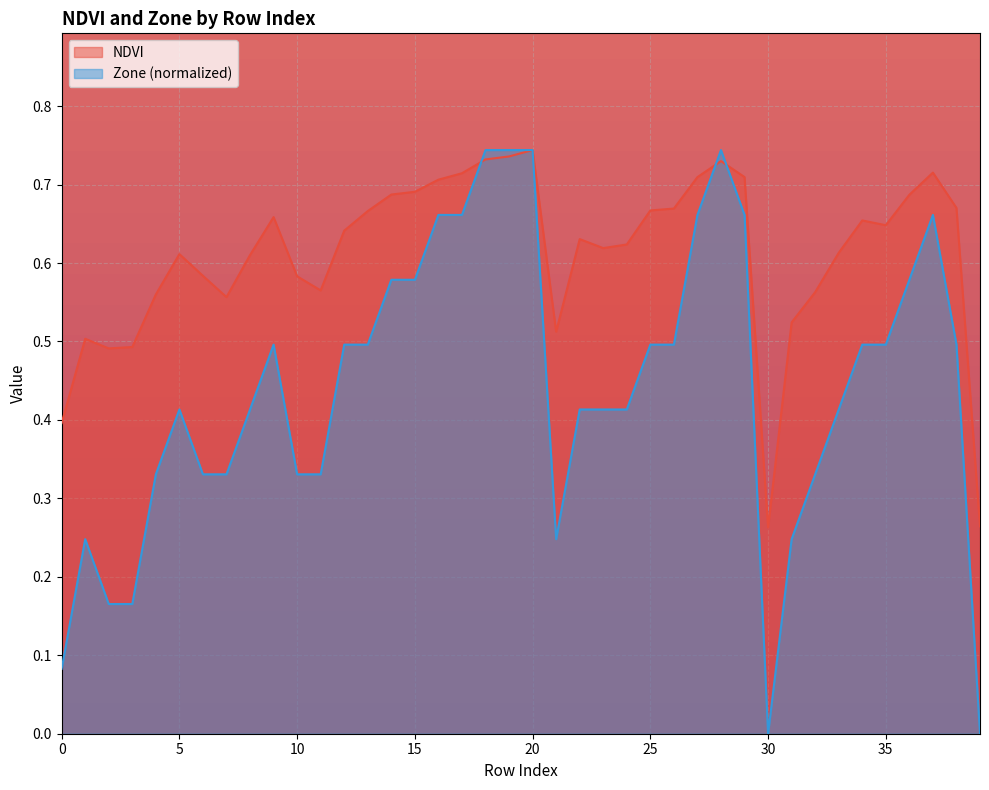

Rank the series by their average value, from highest to lowest.

NDVI, Zone (normalized)